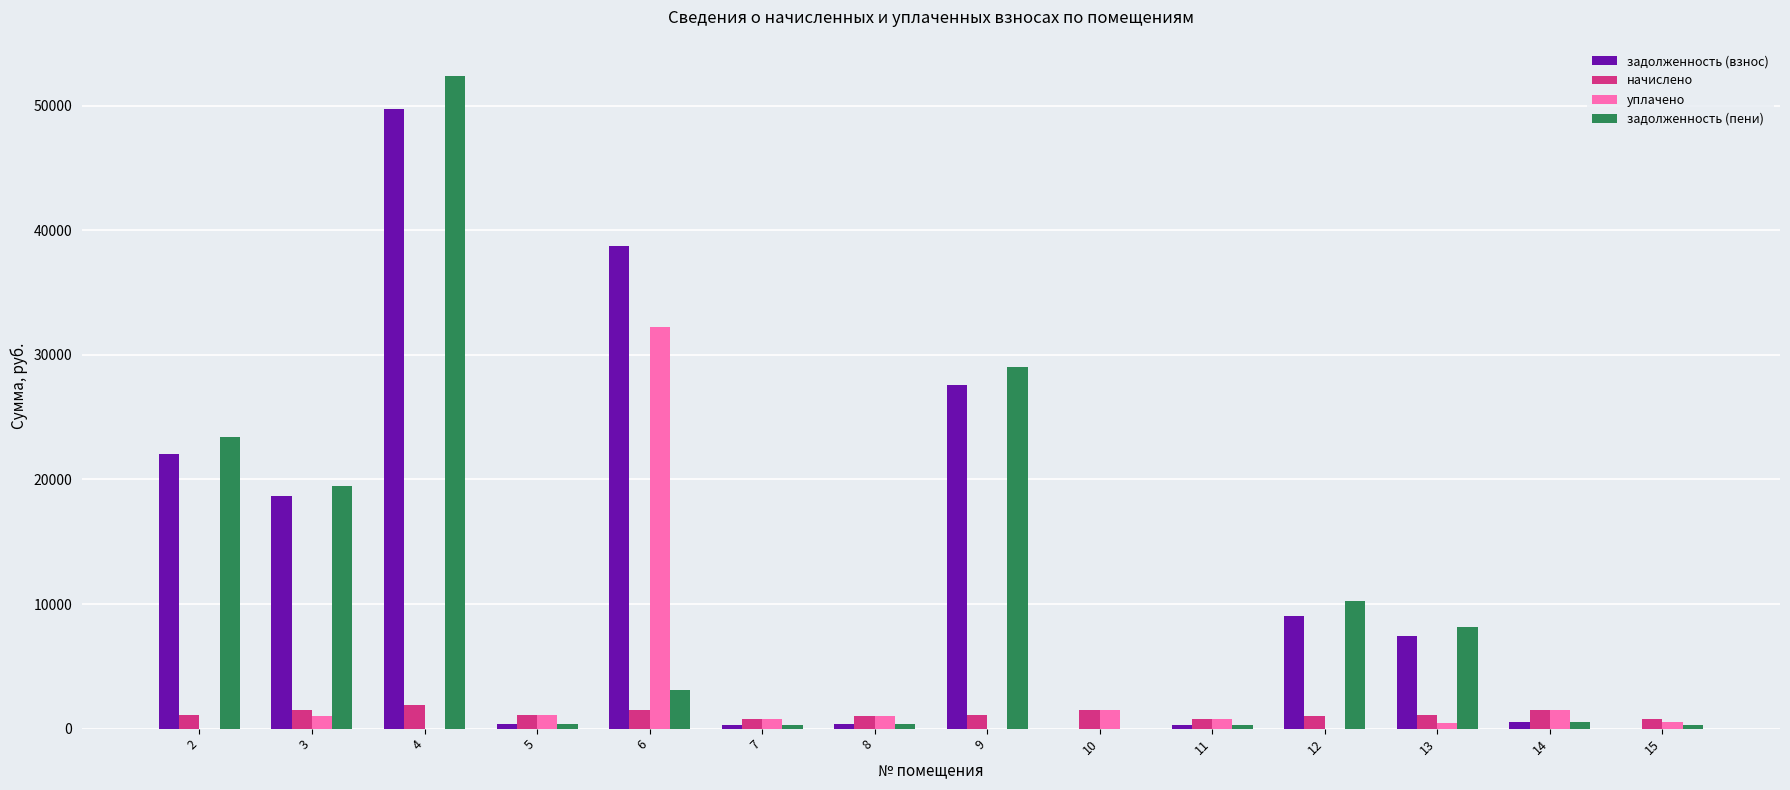

What is the maximum value shown in the chart?

52338.6